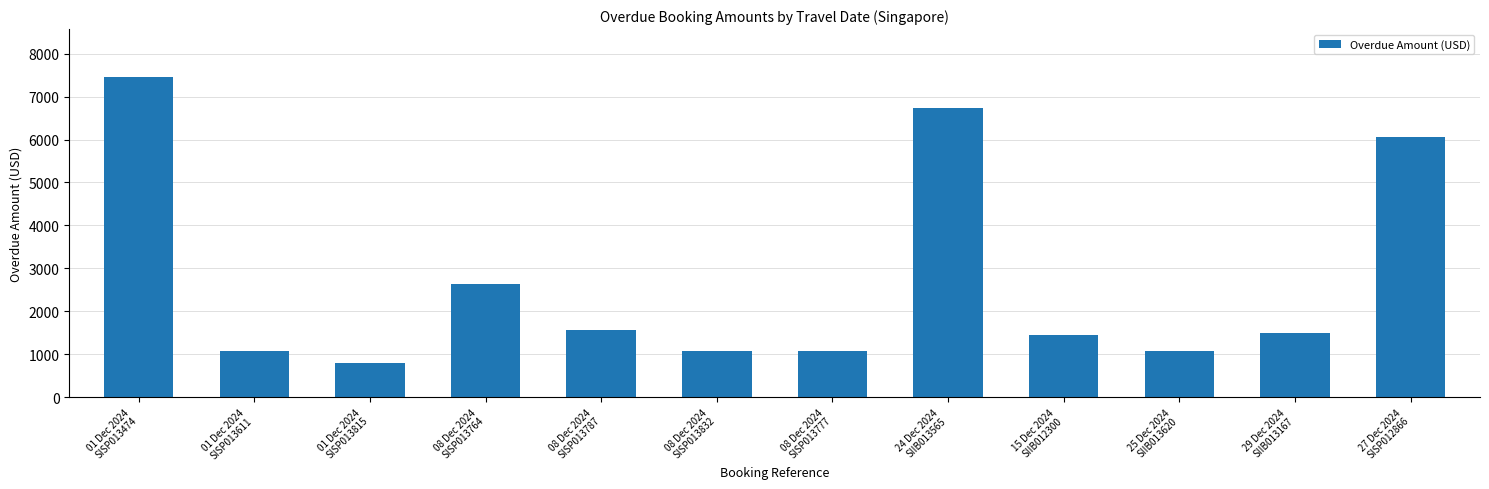

What is the minimum value shown in the chart?

786